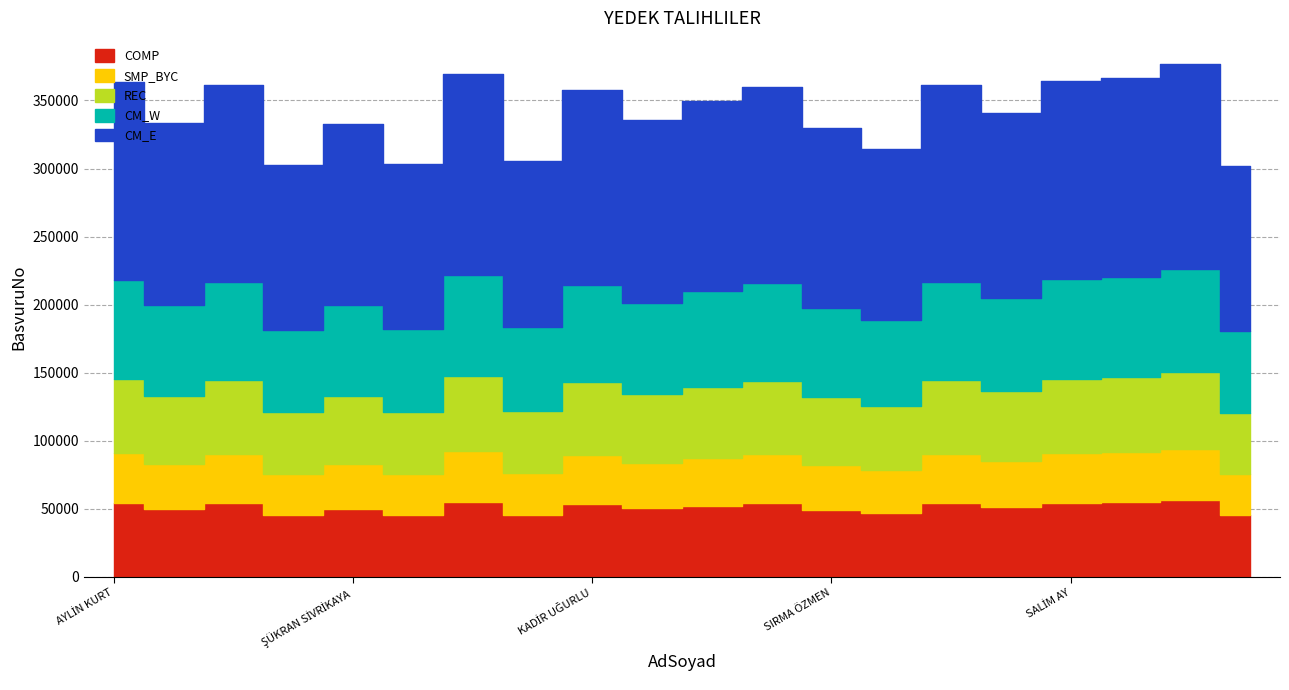

True or false: Sira has more than 2 points higher than both neighbors.

False